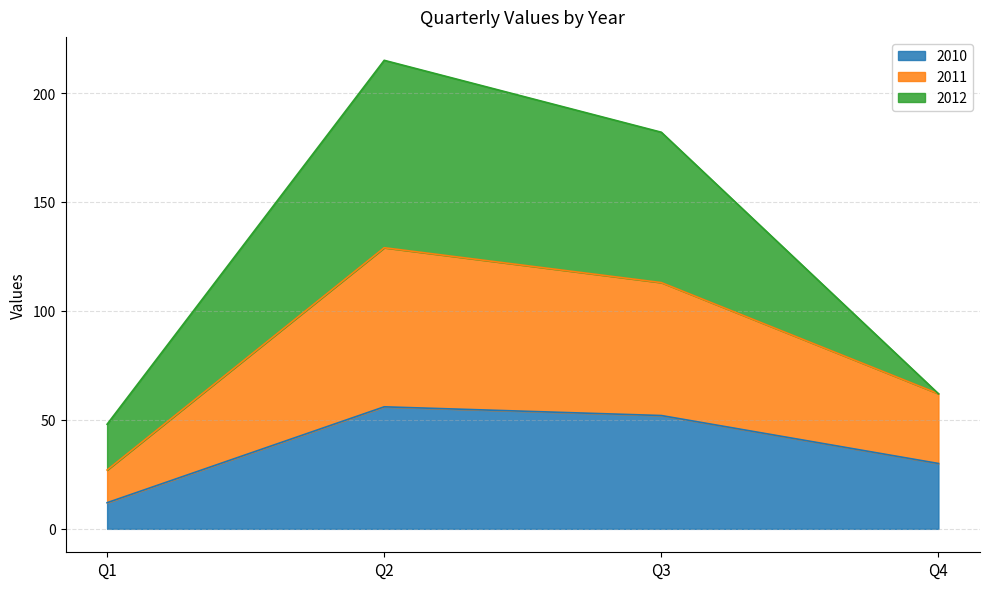

How many lines are shown in the chart?

3